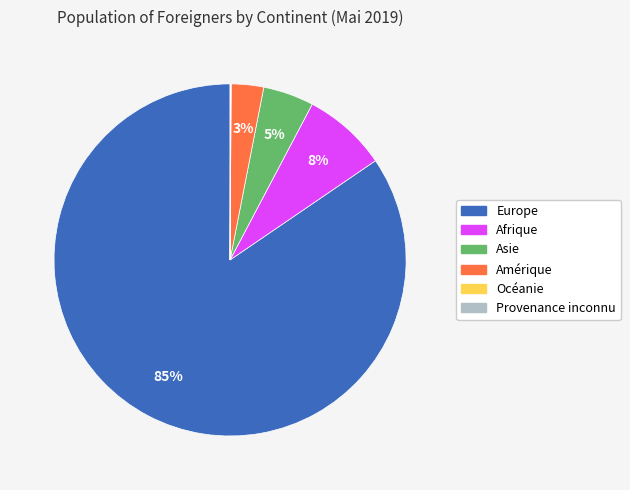

To the nearest percent, what percentage of the pie is Asie?

5%